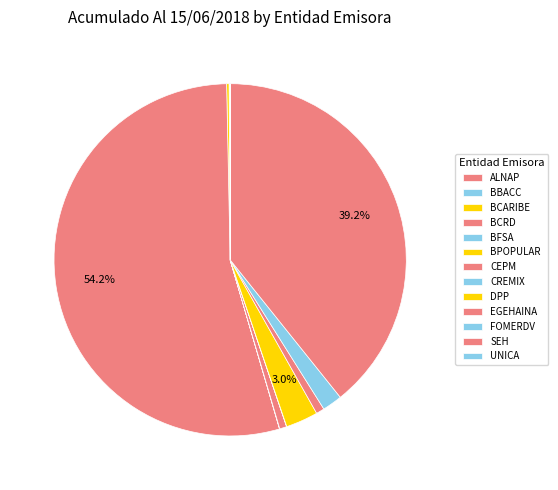

Between BCRD and BCARIBE, which is larger?

BCRD